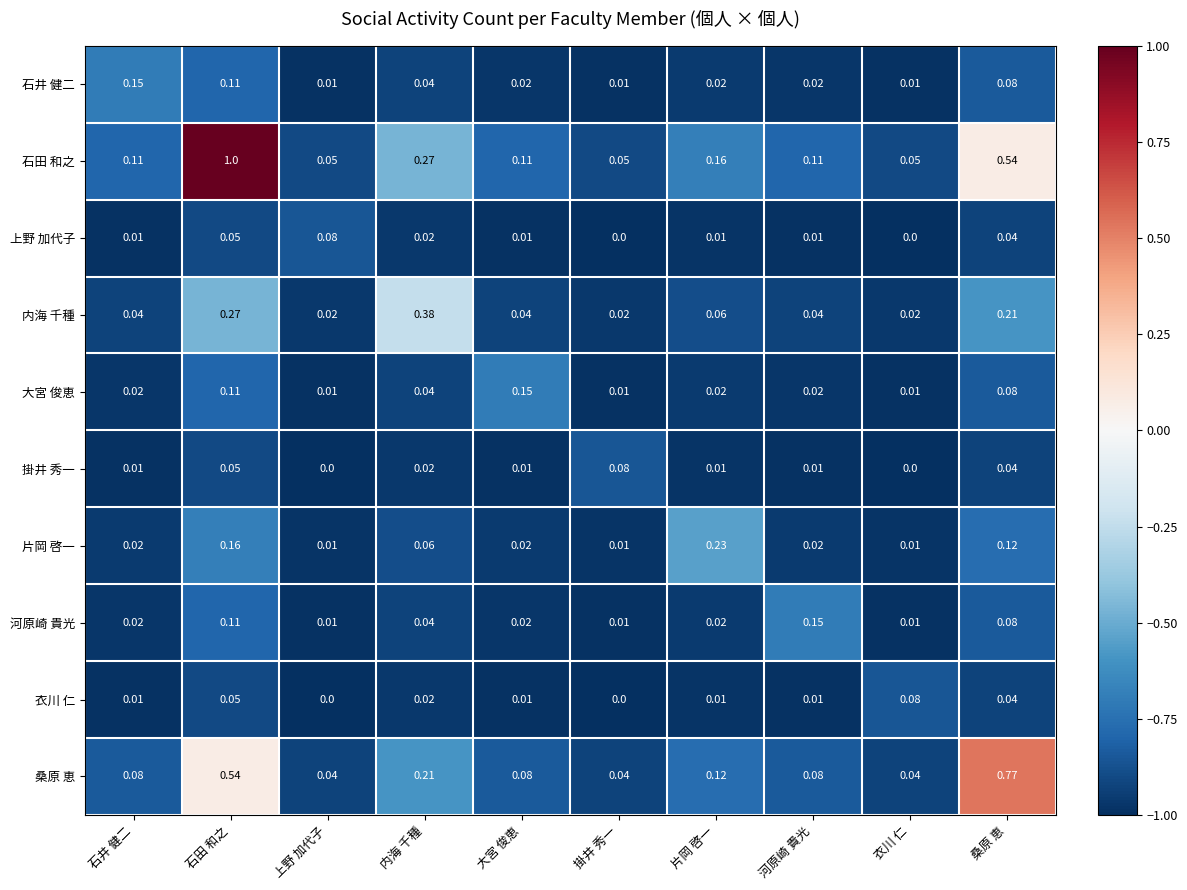

Which series has the widest spread of values?

石田 和之